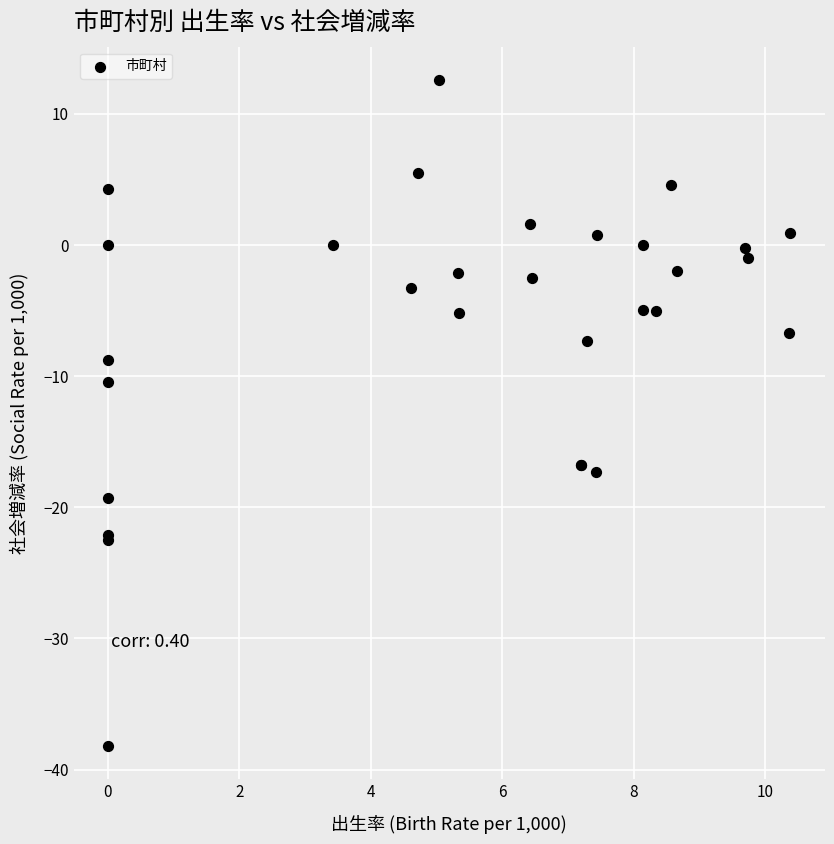

What Y value in the scatter plot is closest to -12?

-10.4